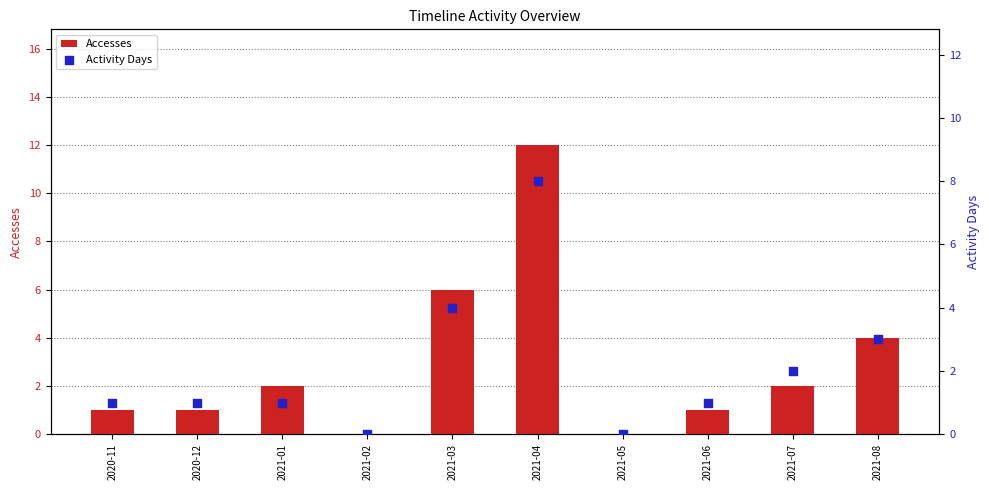

Which series reaches the minimum Y coordinate?

Accesses